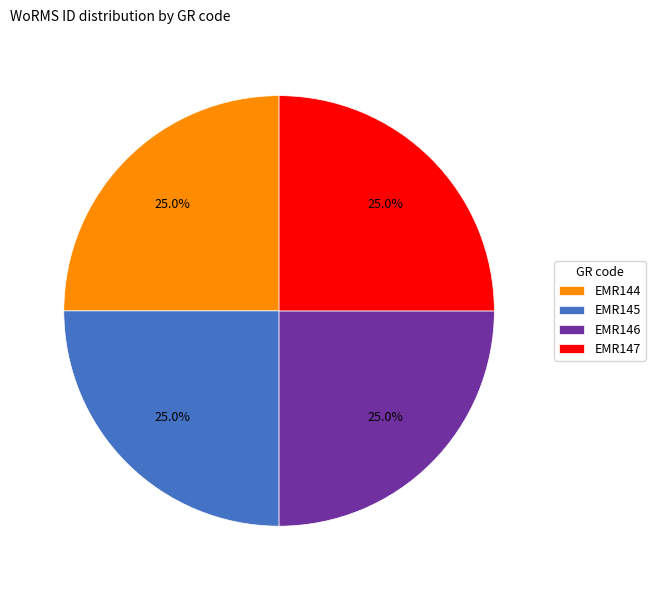

Does EMR144 account for over 50% of the chart?

No